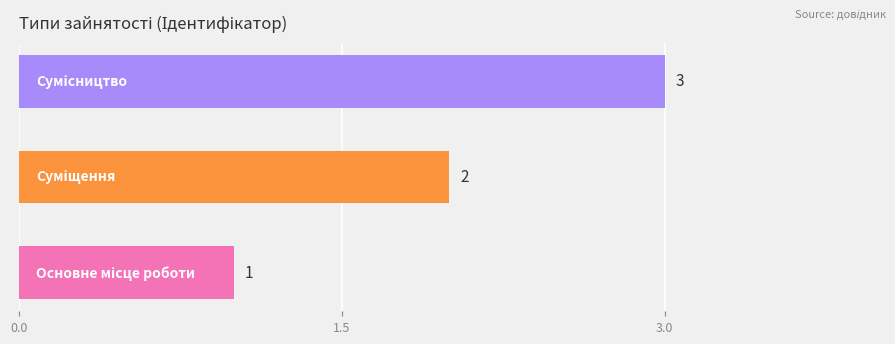

What is the sum of all values?

6